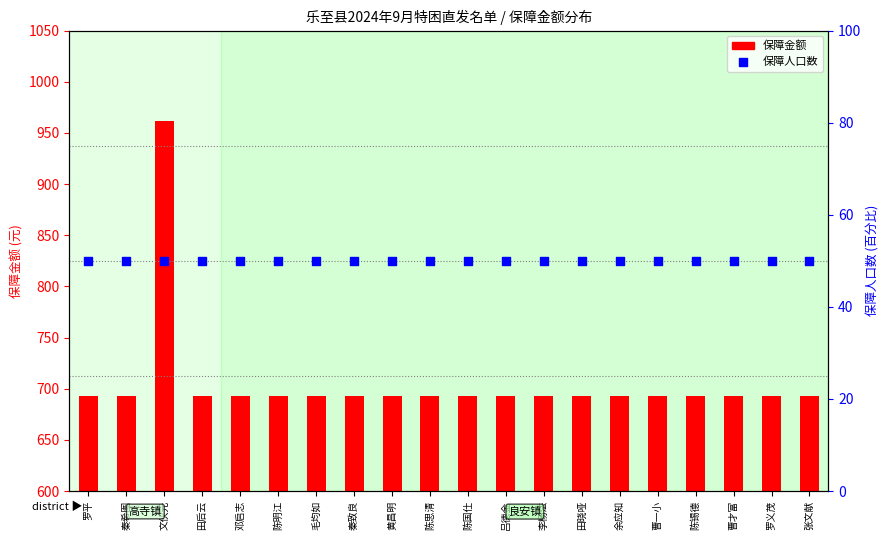

Which series has the widest spread of Y values?

保障金额